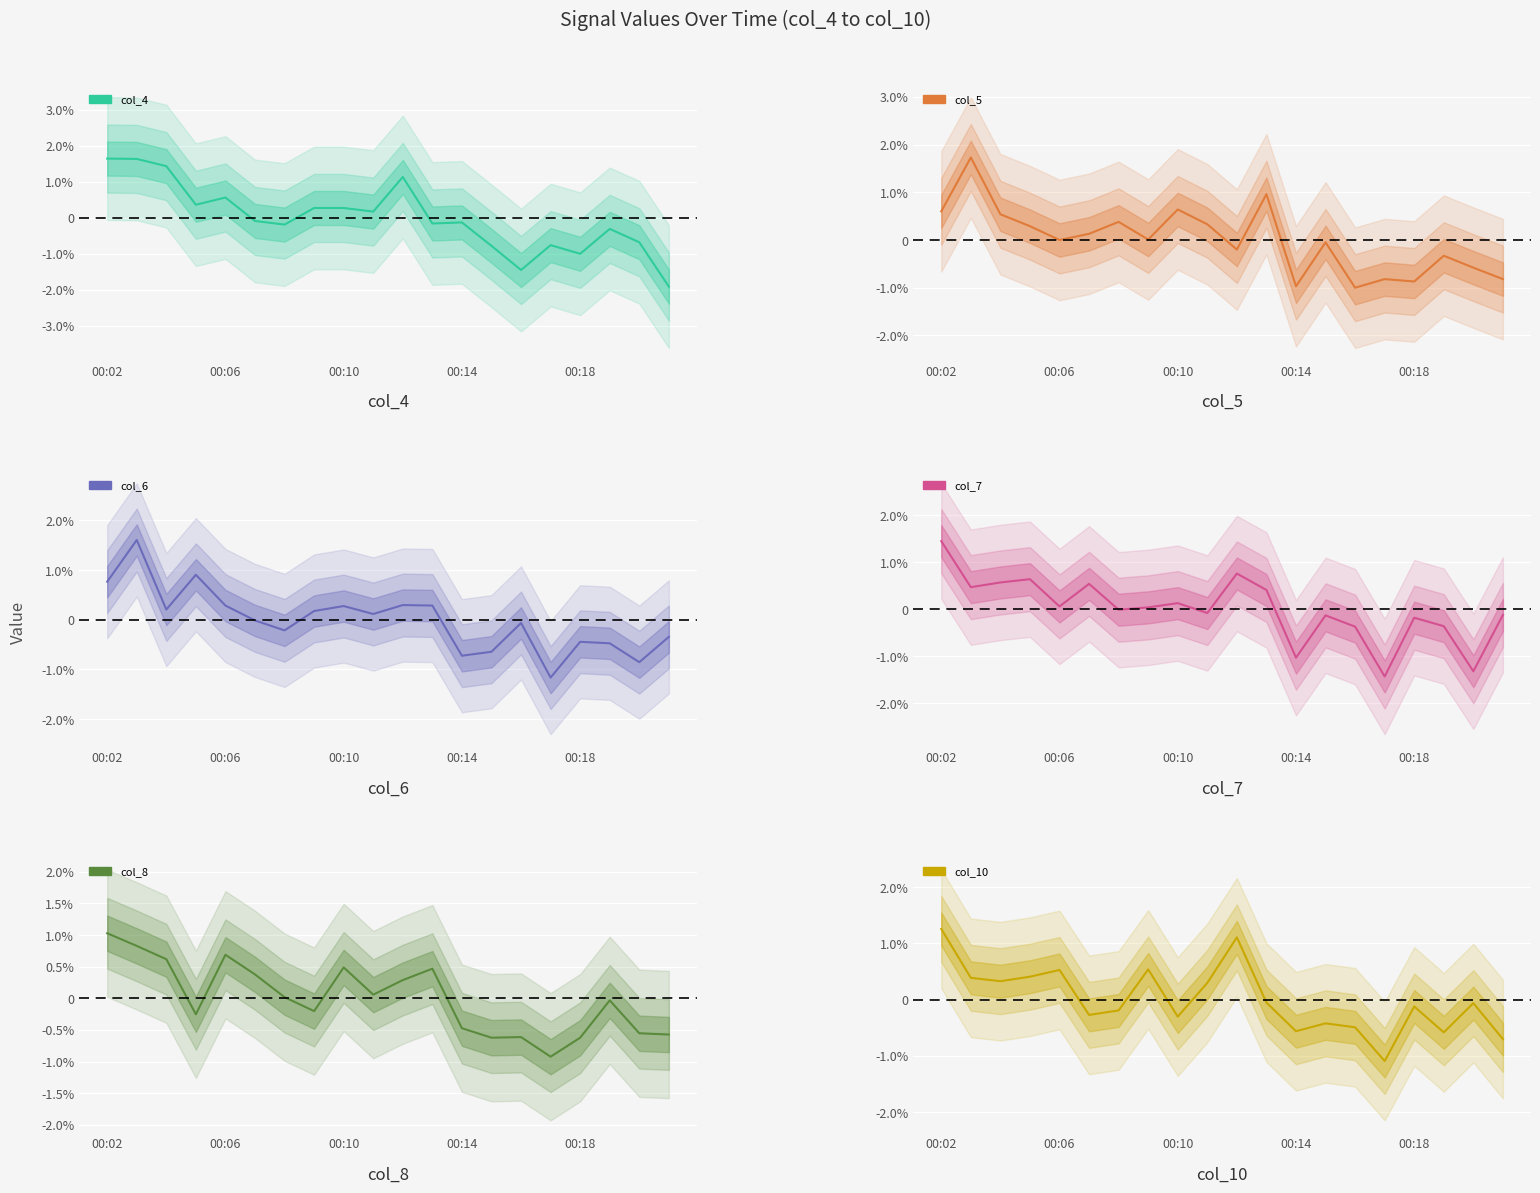

How many negative values does the col_5 series have?

9